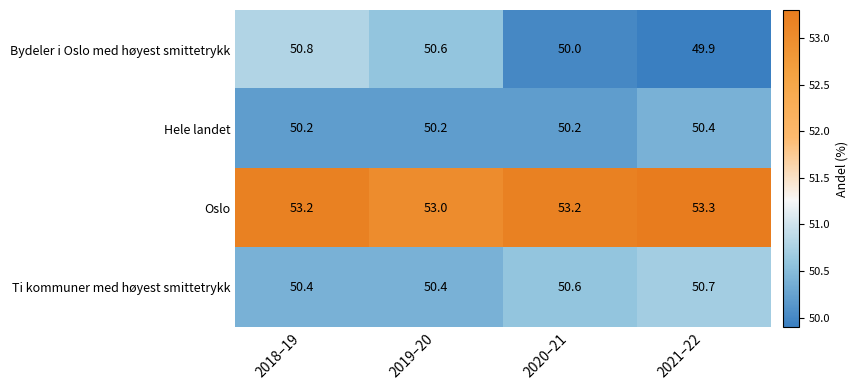

What is the total value across all series at 2020–21?

204.0